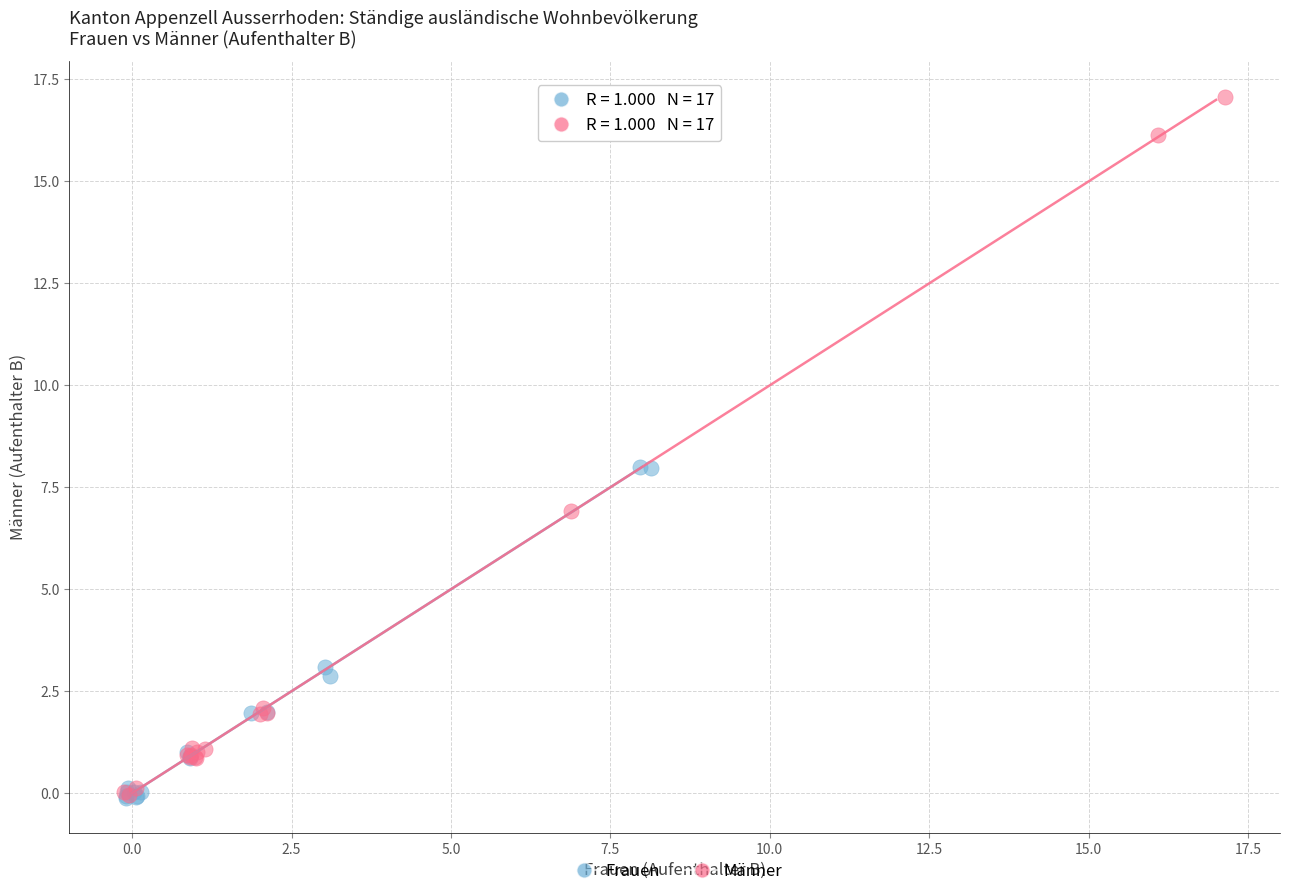

Which series has the widest spread of Y values?

Männer